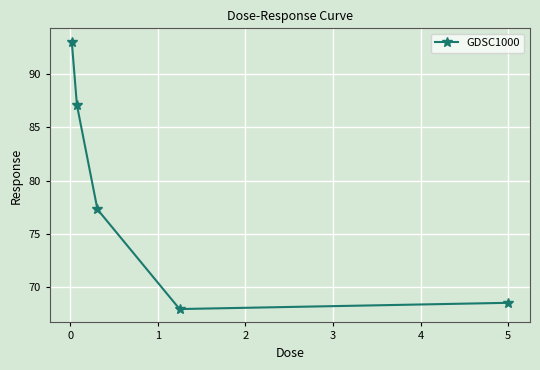

What is the greatest value displayed?

93.0